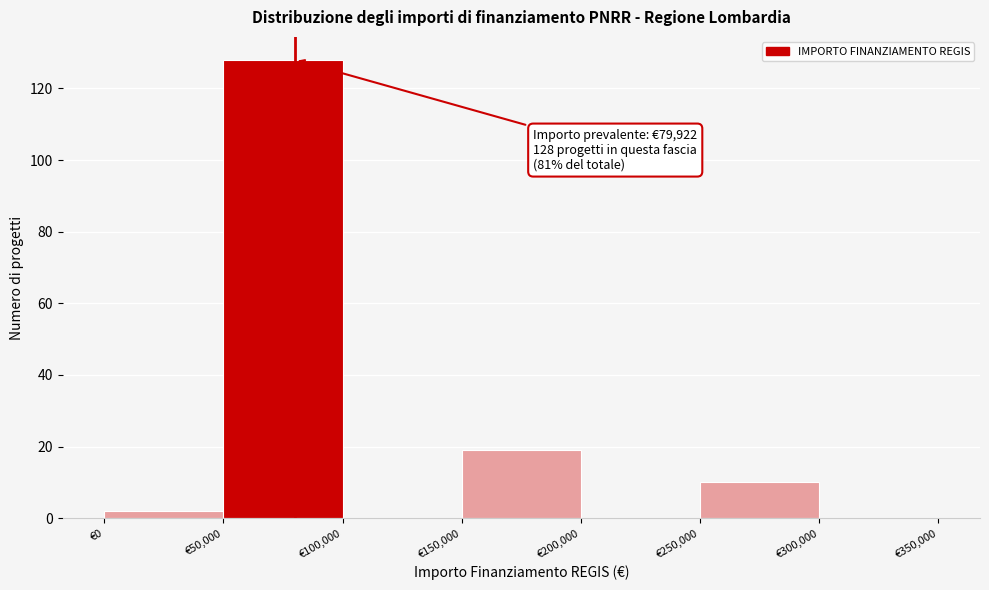

Over which range of the x-axis is the bar tallest?

50000 to 100000